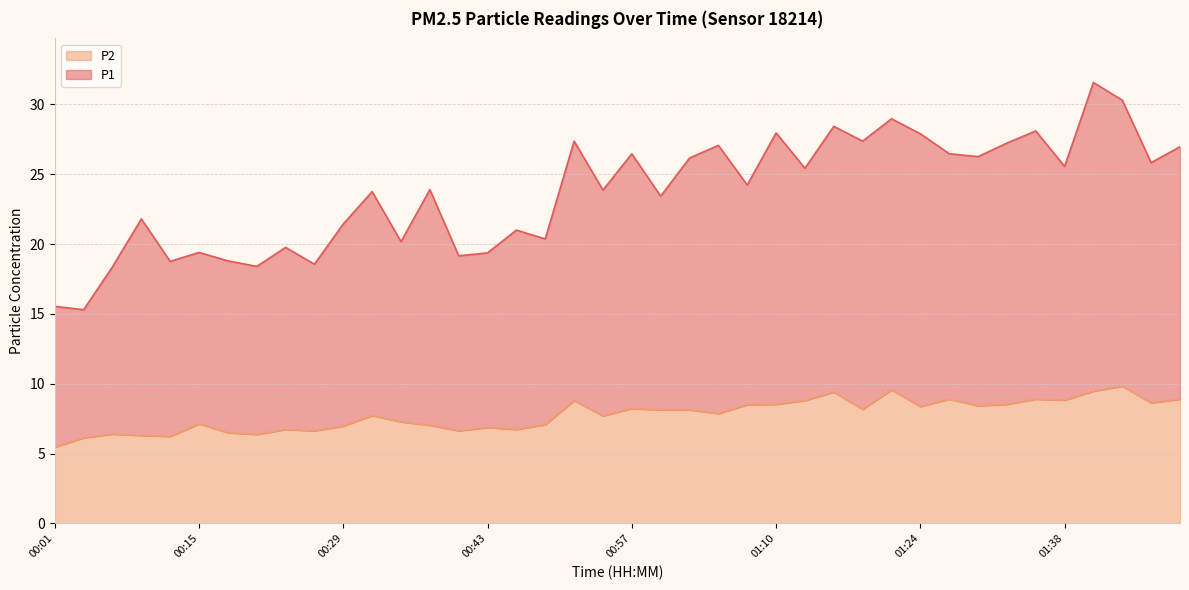

What is the spread (max minus min) of values at 01:30?

17.8